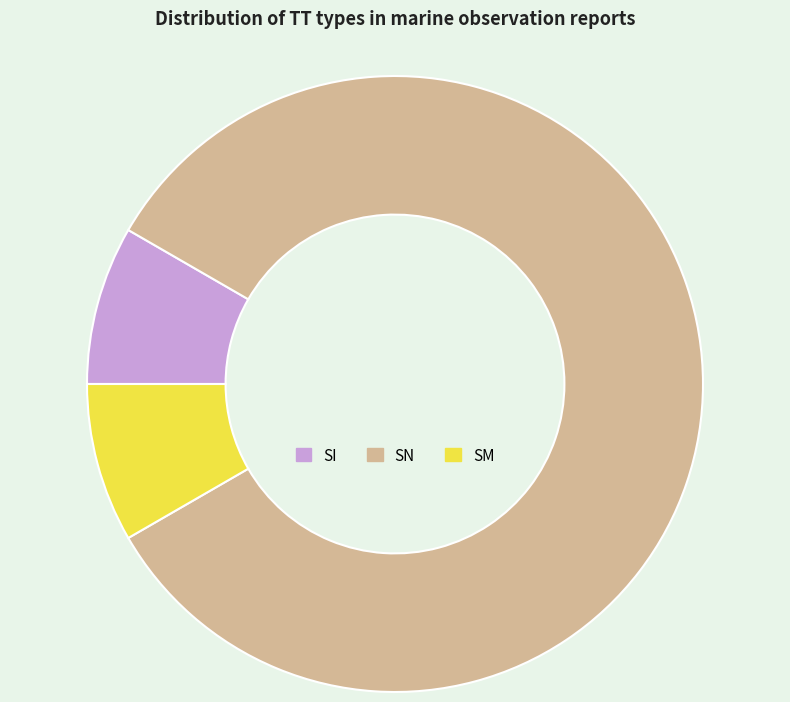

What is the largest slice in the pie chart?

SN